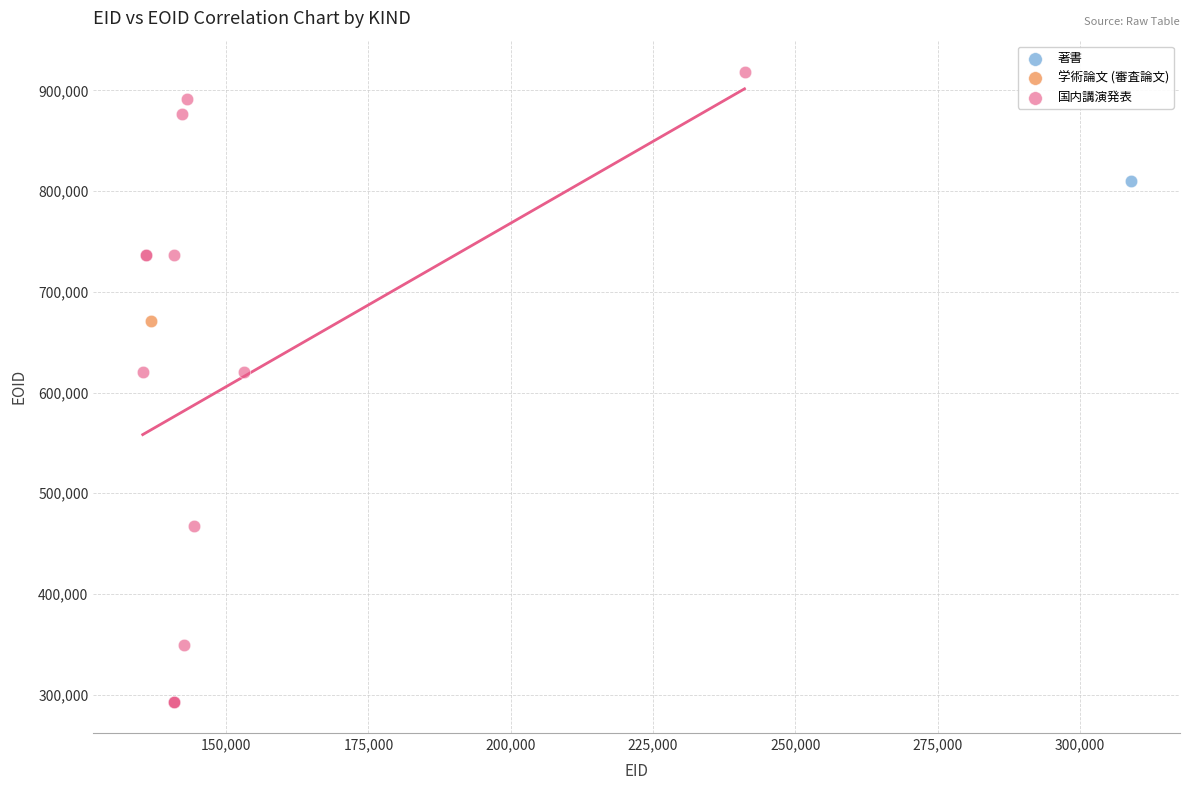

What are all the series names shown in the legend?

著書, 学術論文 (審査論文), 国内講演発表